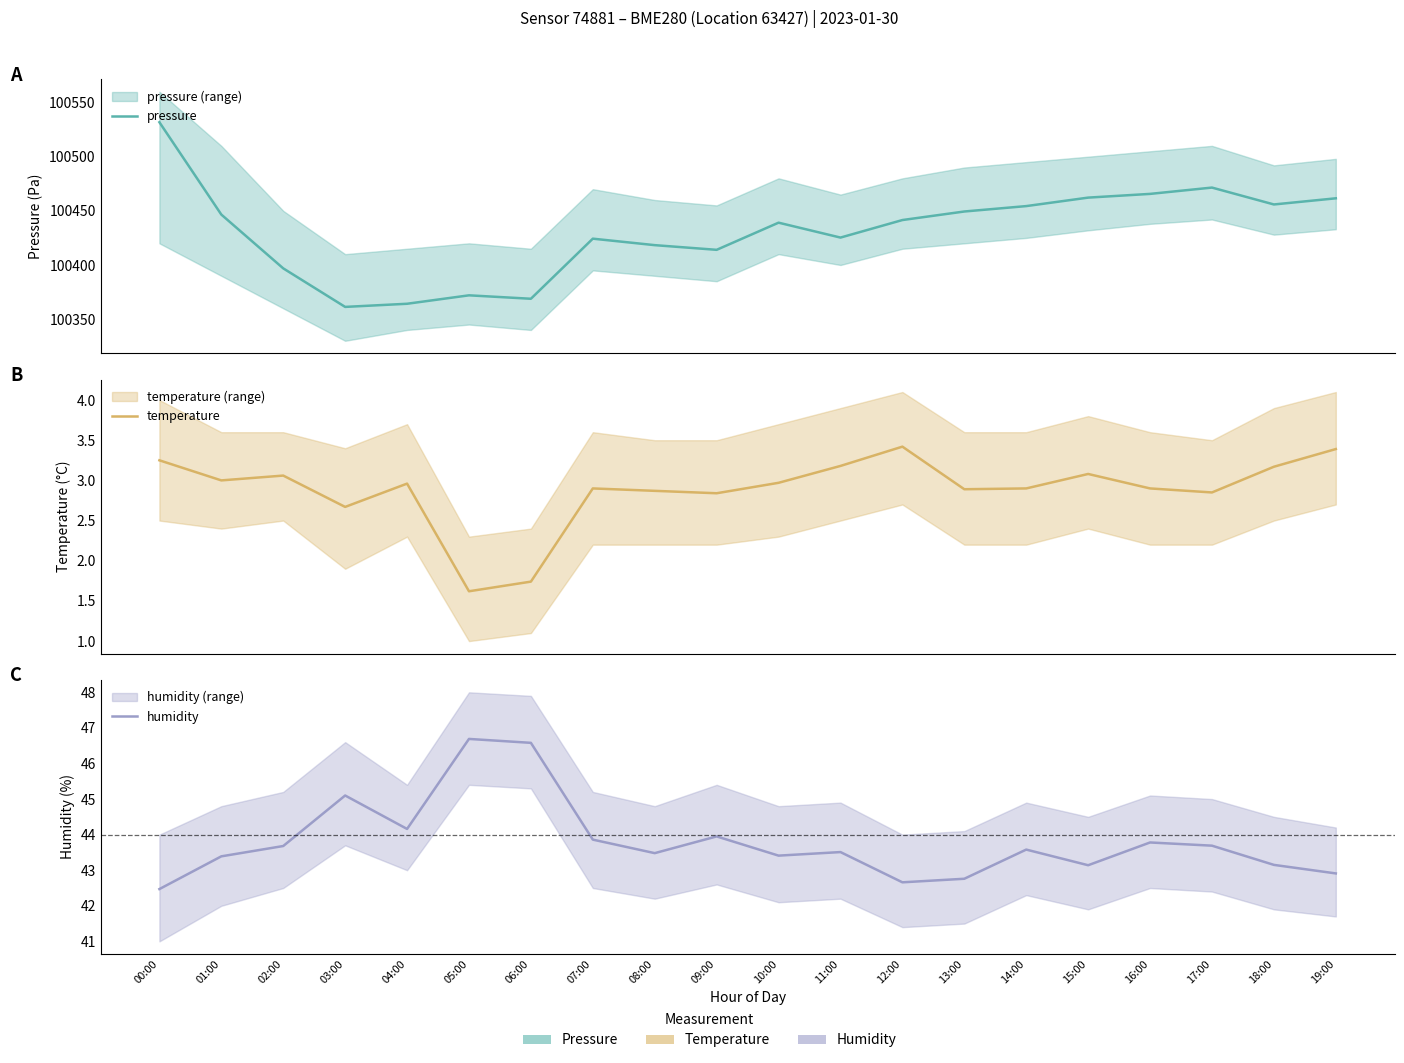

List the labels in order of humidity value, smallest first.

00:00, 12:00, 13:00, 19:00, 15:00, 18:00, 01:00, 10:00, 08:00, 11:00, 14:00, 02:00, 17:00, 16:00, 07:00, 09:00, 04:00, 03:00, 06:00, 05:00